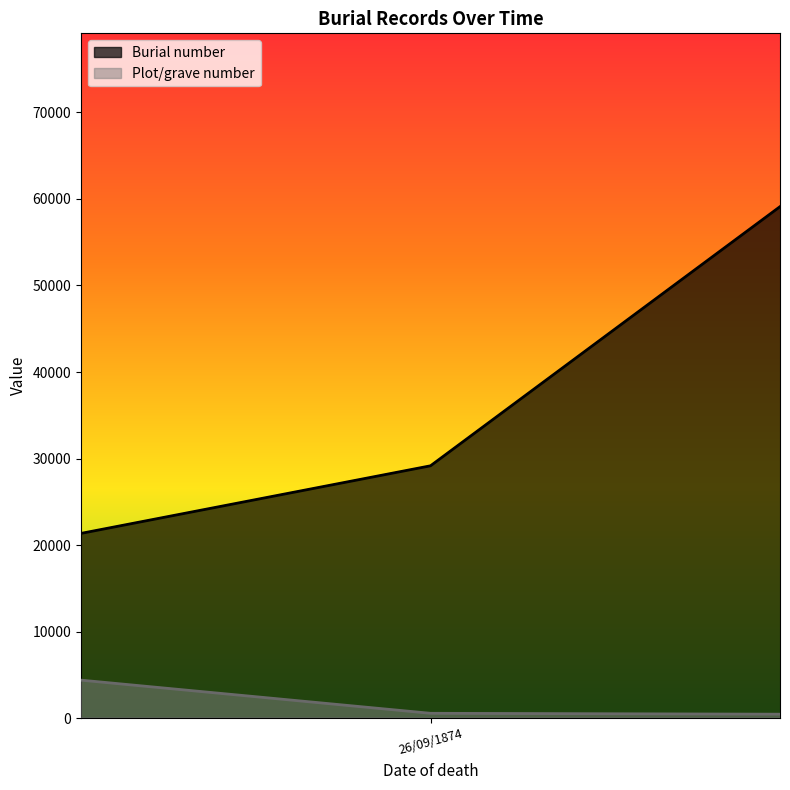

What is the smallest value displayed?

4688